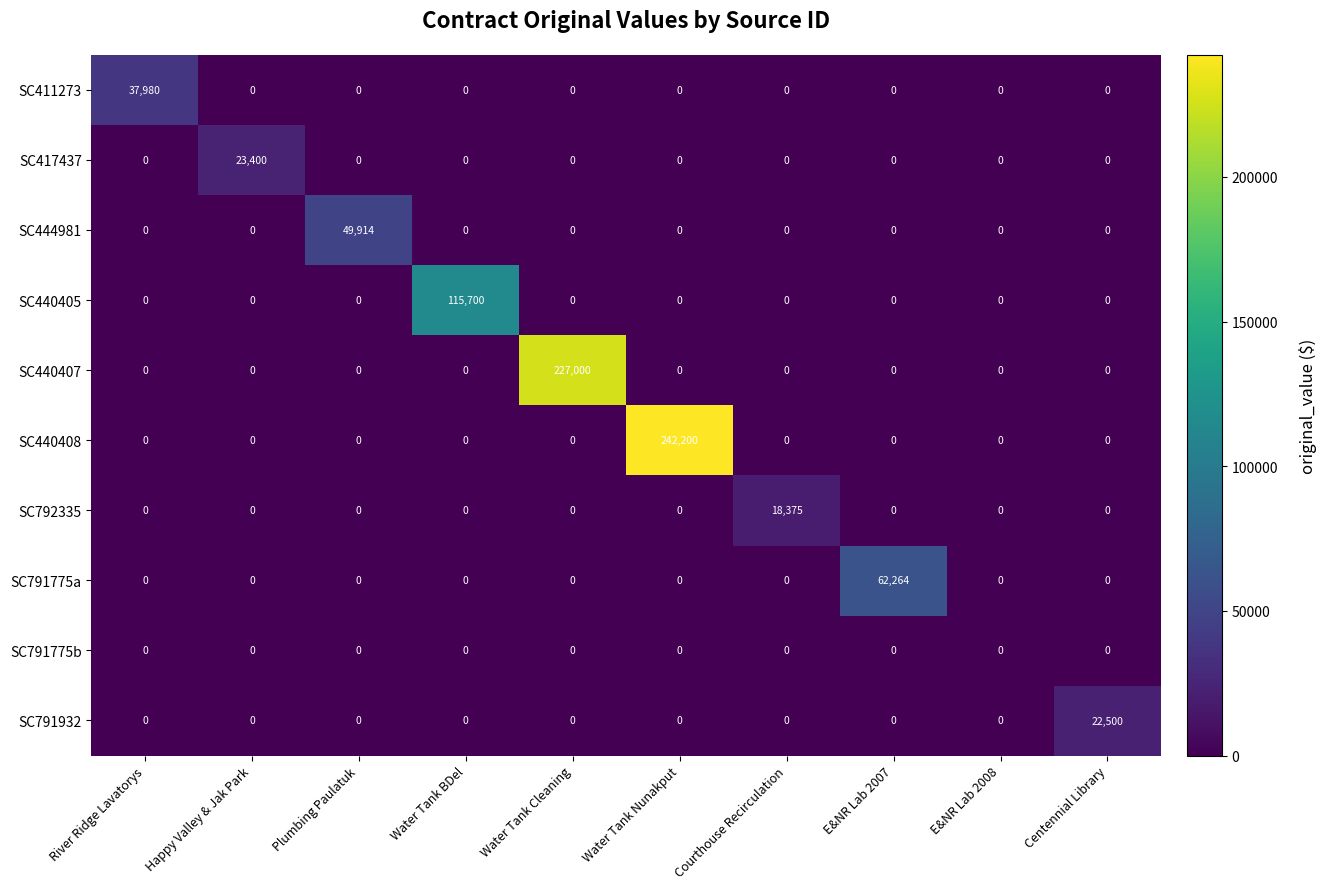

Rank the series by their maximum value, from highest to lowest.

SC440408, SC440407, SC440405, SC791775a, SC444981, SC411273, SC417437, SC791932, SC792335, SC791775b